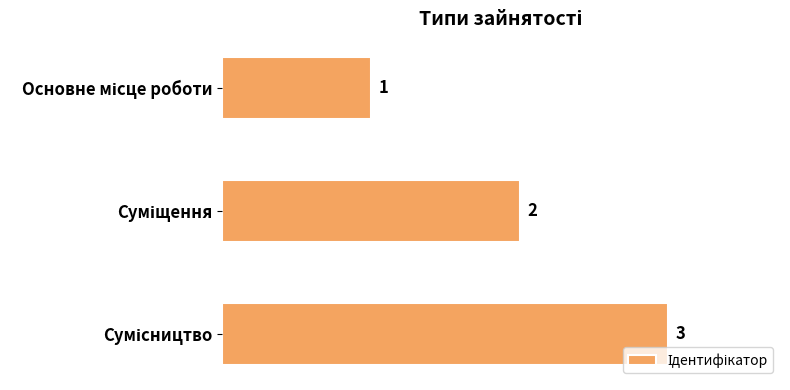

How many series are shown in this chart?

1